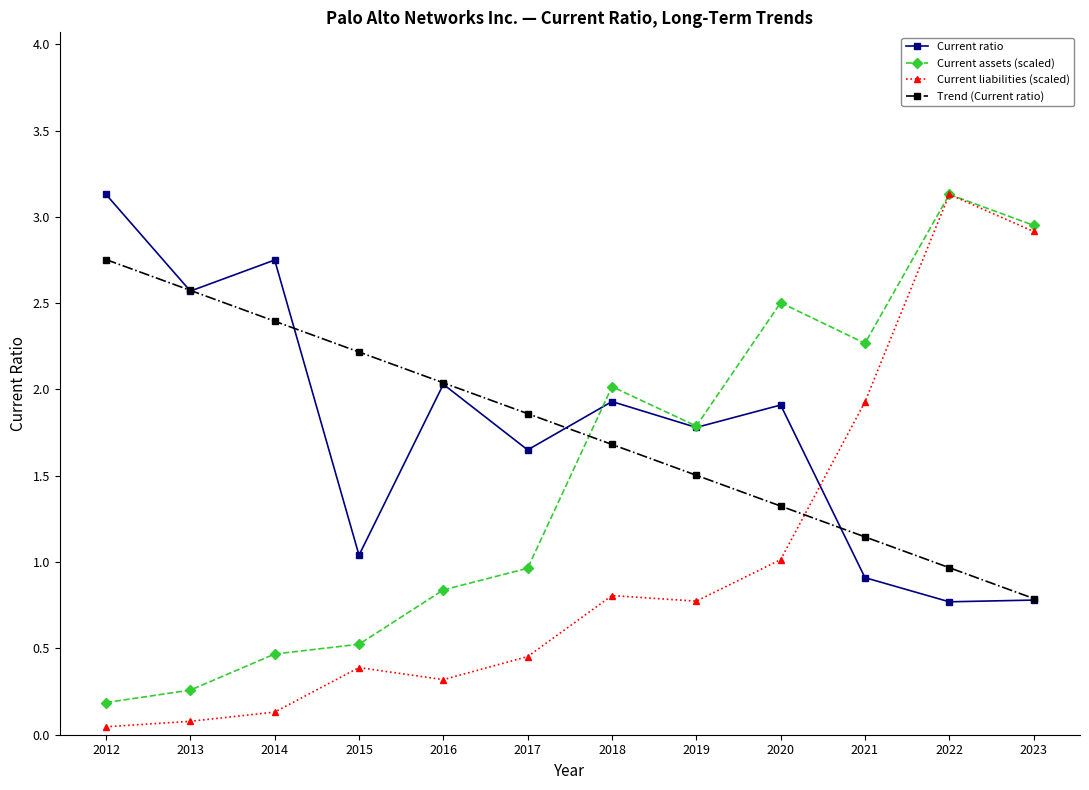

What is the value of the Current assets (scaled) point at the 11th from the left?

3.1